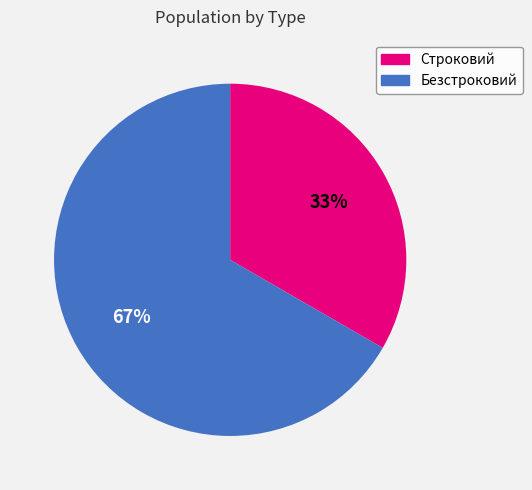

To the nearest percent, what portion does Строковий represent?

33%